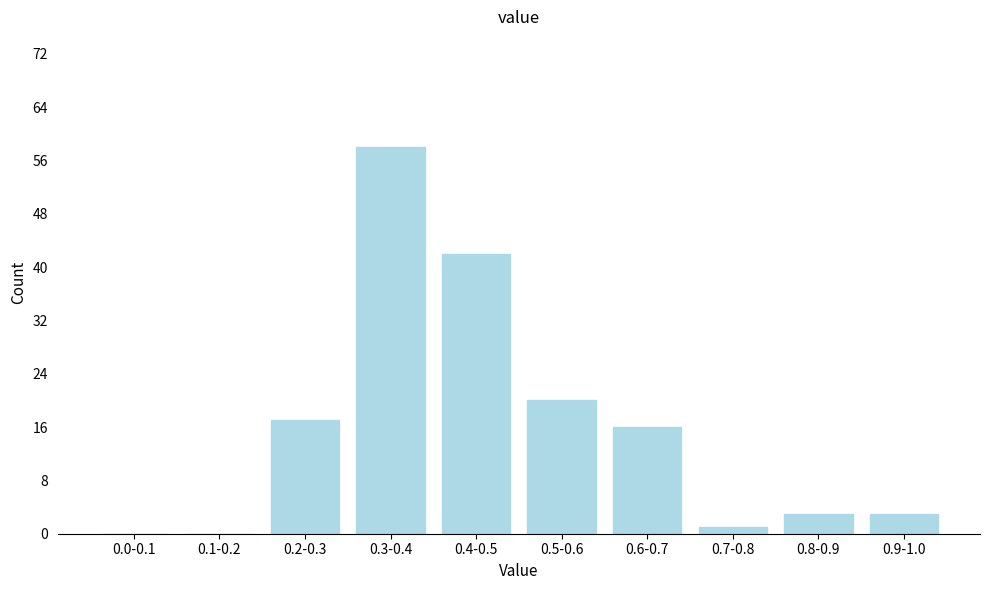

Reading left to right, extract all data points from this chart.

0.0-0.1=0	0.1-0.2=0	0.2-0.3=17	0.3-0.4=58	0.4-0.5=42	0.5-0.6=20	0.6-0.7=16	0.7-0.8=1	0.8-0.9=3	0.9-1.0=3